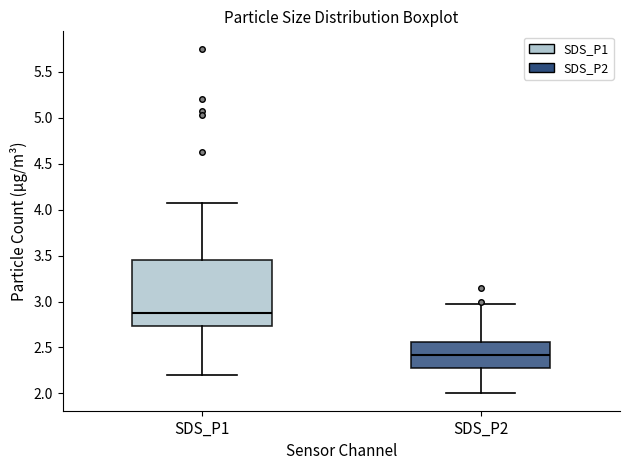

Which box has the highest median line?

SDS_P1